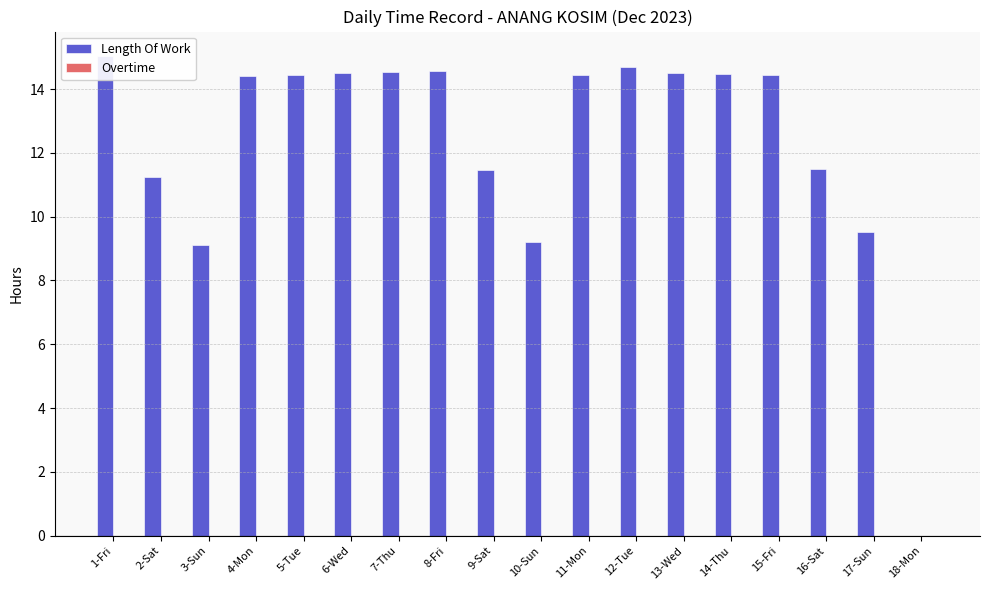

What is the label of the 10th bar from the right?

9-Sat